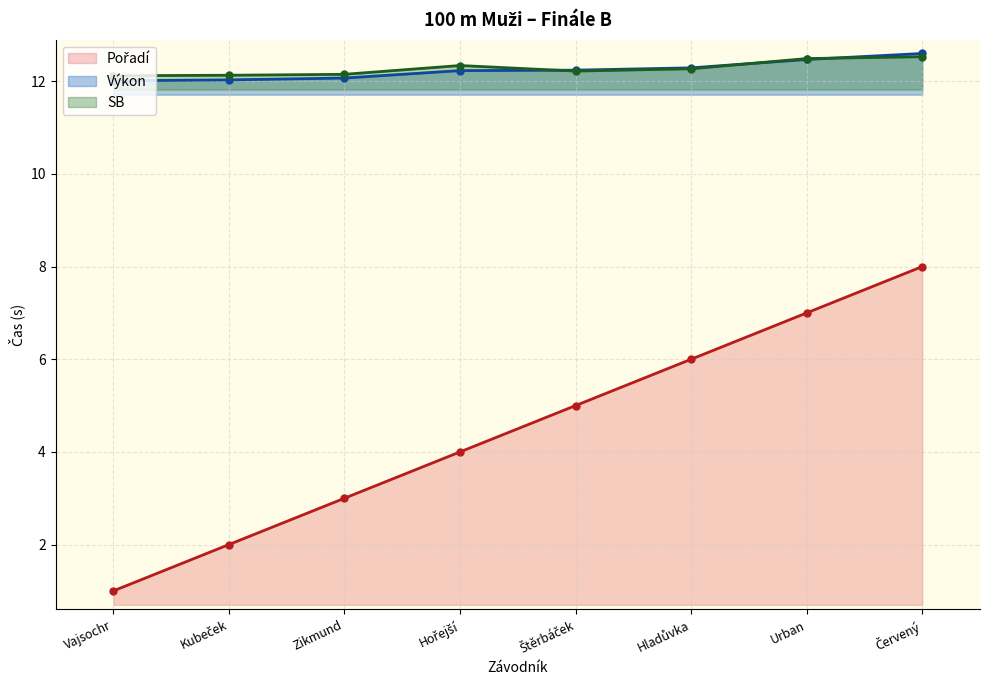

Which series has the largest range (max minus min)?

Pořadí